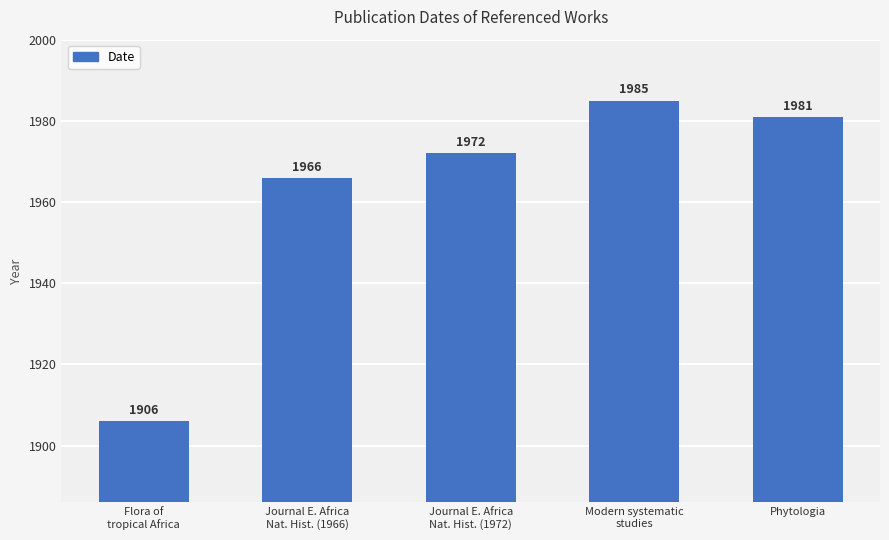

What position from the right is Phytologia?

1